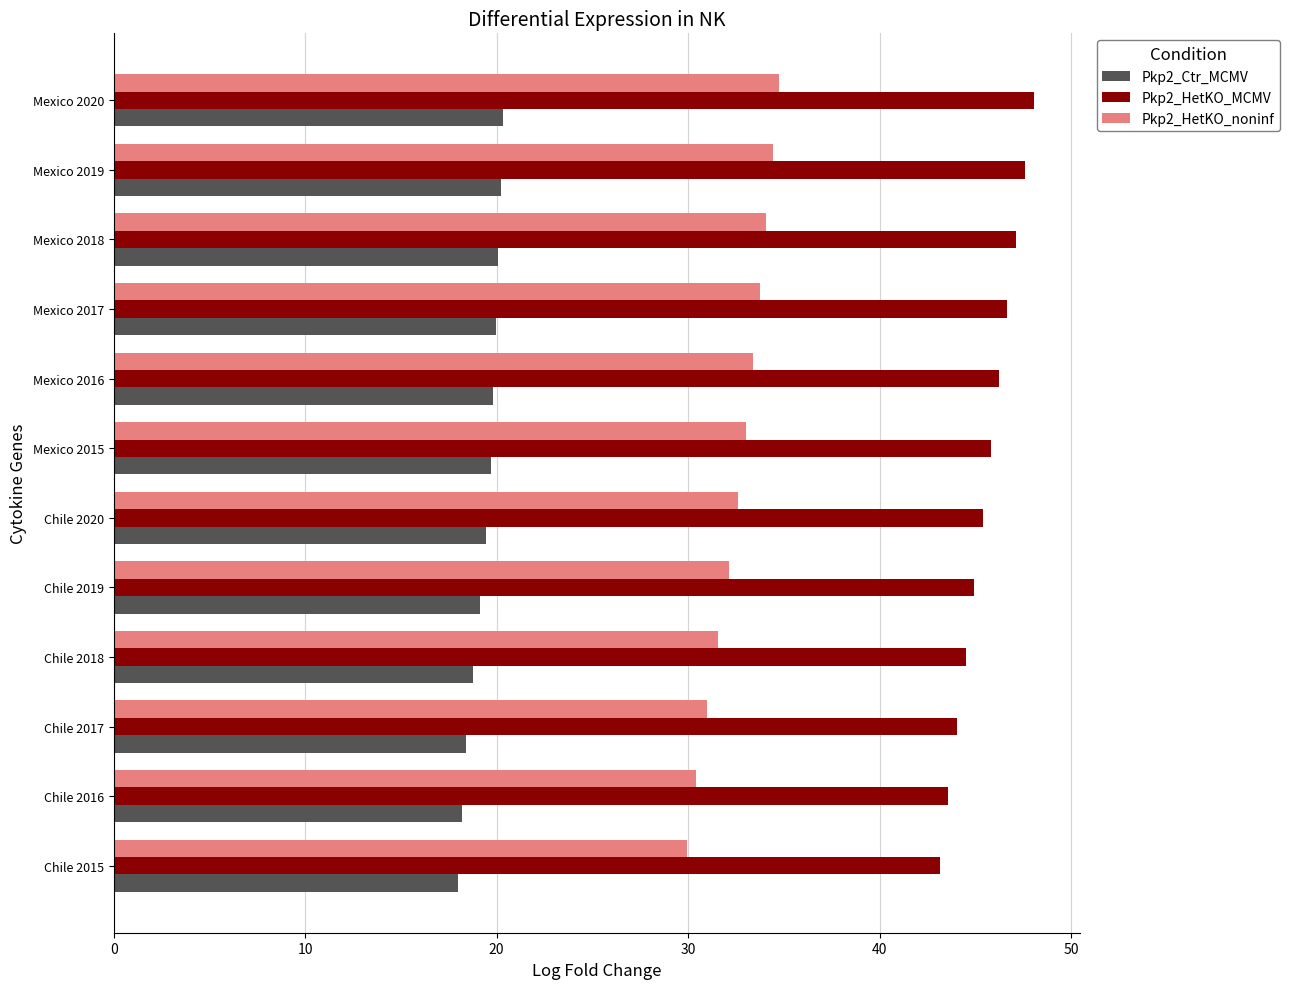

What is the smallest value displayed?

18.0